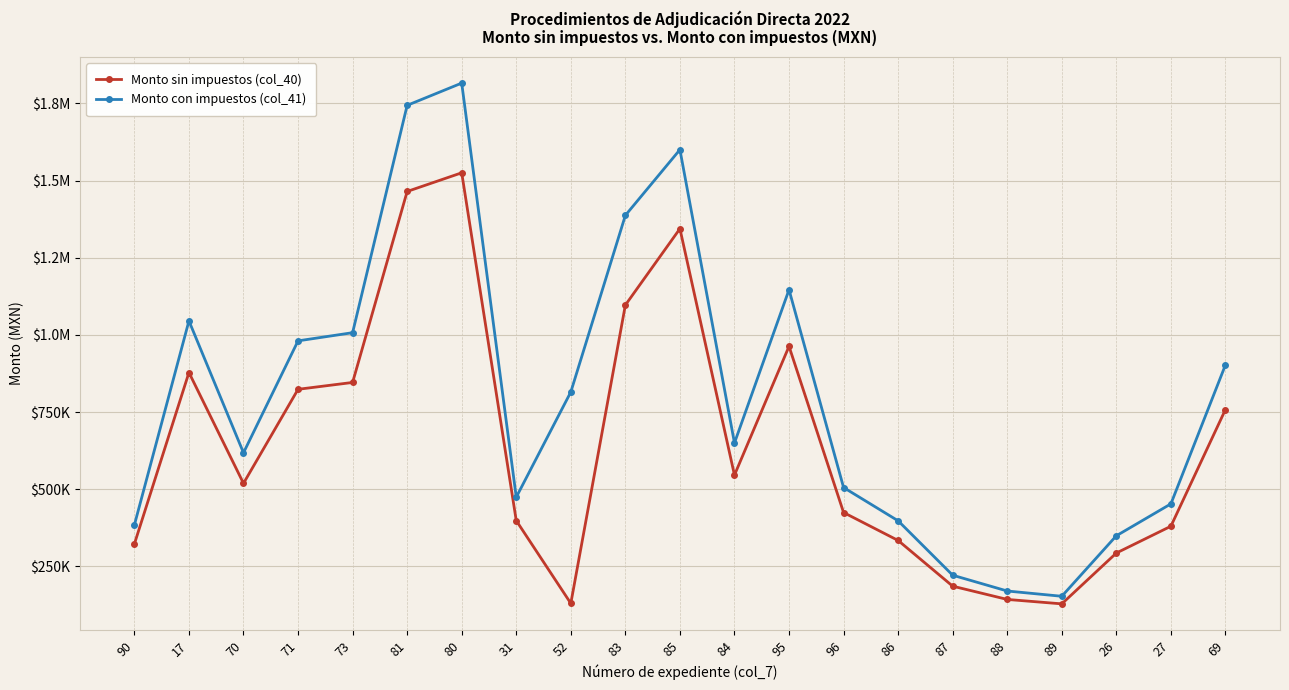

What is the total value across all series at 17?

1923548.4